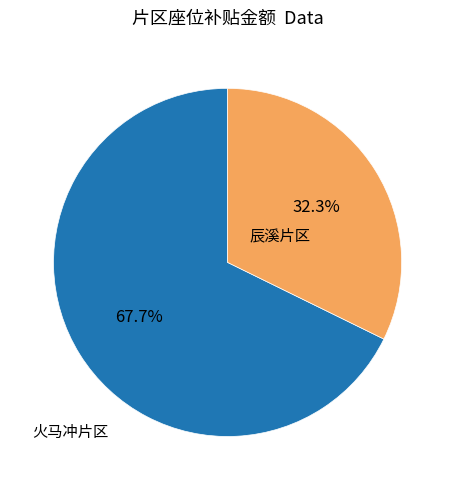

How many segments does this pie chart have?

2